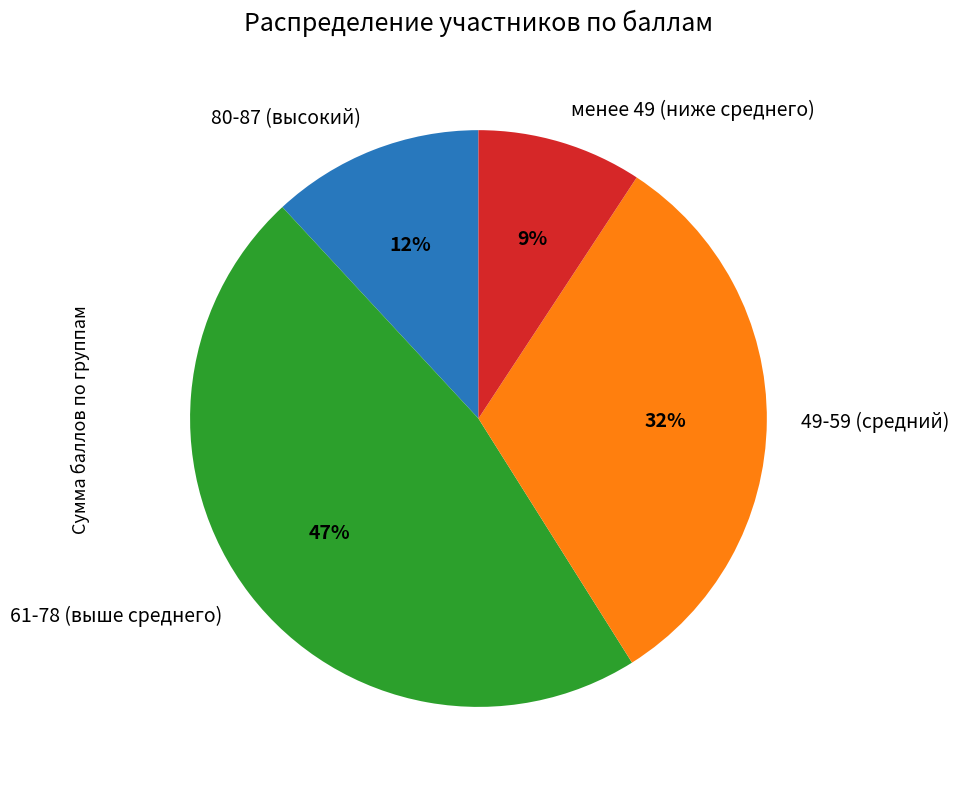

How many segments does this pie chart have?

4